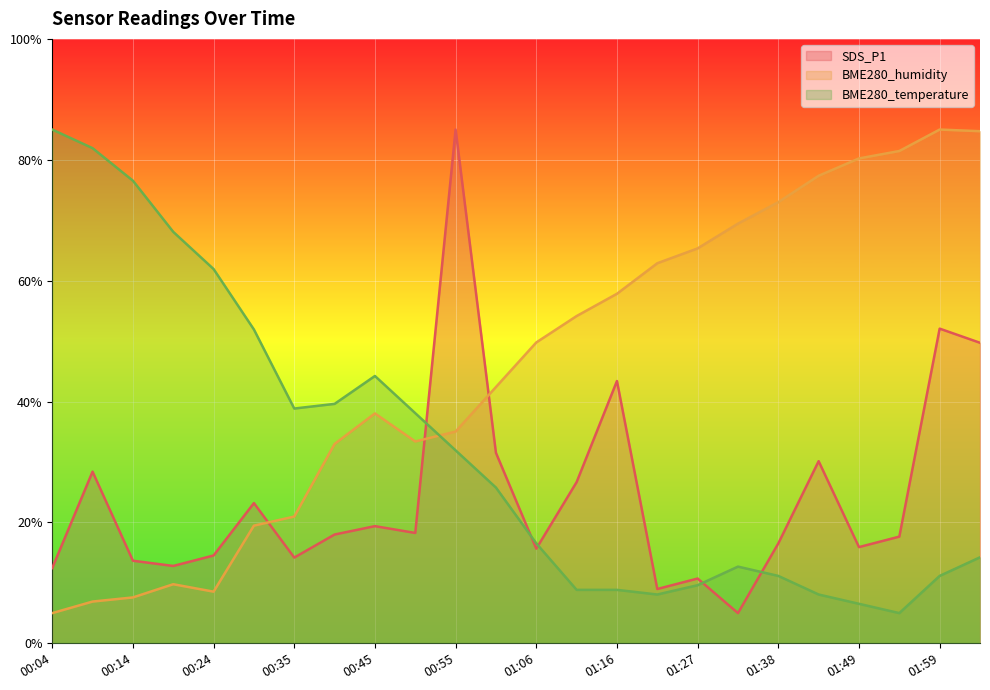

At which label does BME280_humidity reach its minimum?

00:04